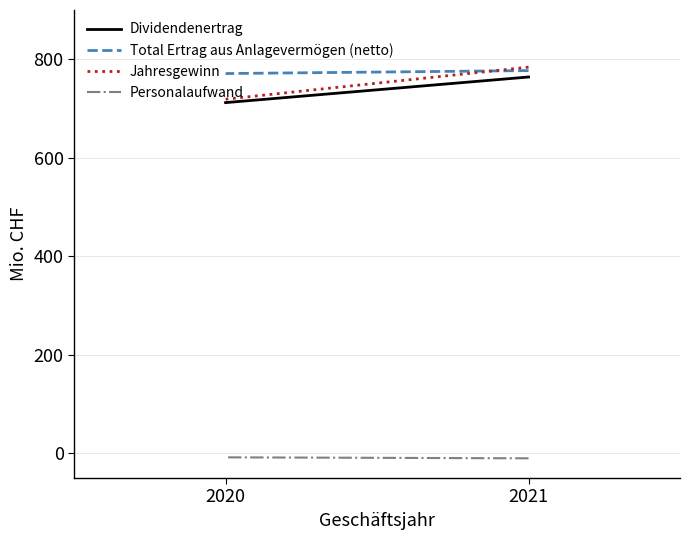

At which label does Total Ertrag aus Anlagevermögen (netto) reach its minimum?

2020